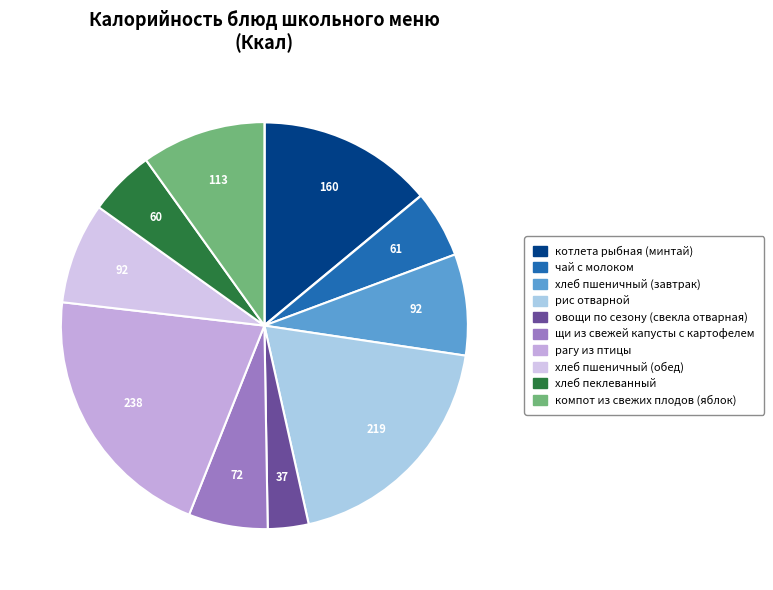

Rank the categories by value from highest to lowest.

рагу из птицы, рис отварной, котлета рыбная (минтай), компот из свежих плодов (яблок), хлеб пшеничный (завтрак), хлеб пшеничный (обед), щи из свежей капусты с картофелем, чай с молоком, хлеб пеклеванный, овощи по сезону (свекла отварная)